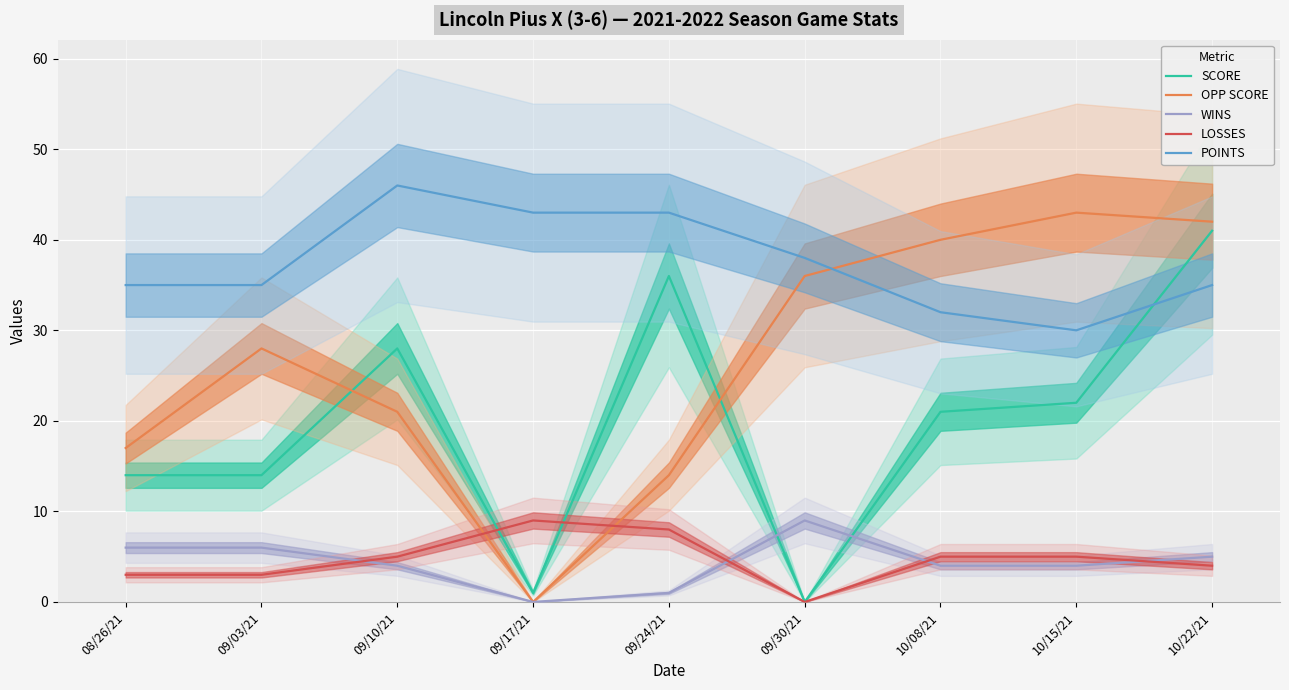

Where do LOSSES and OPP SCORE first cross each other?

09/10/21 and 09/17/21